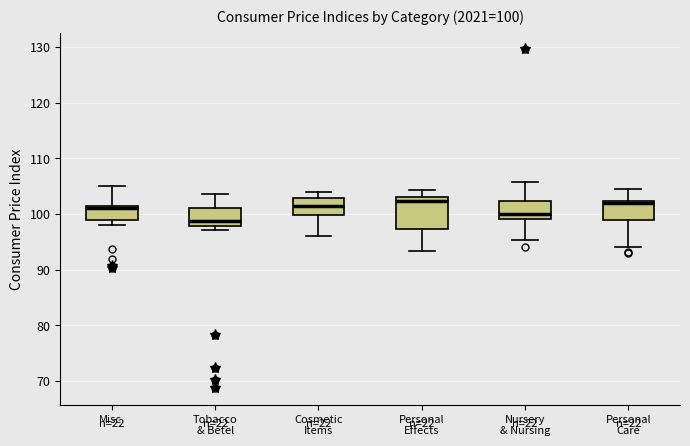

Which box is the tallest, from its lower edge to its upper edge?

Personal Effects